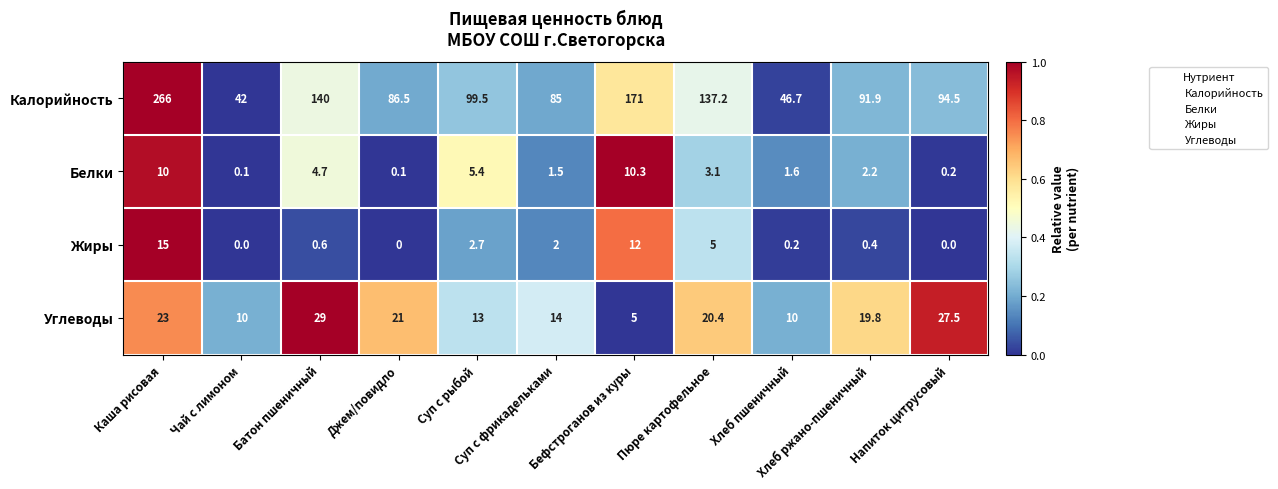

What is the lowest value of the Калорийность series?

42.0